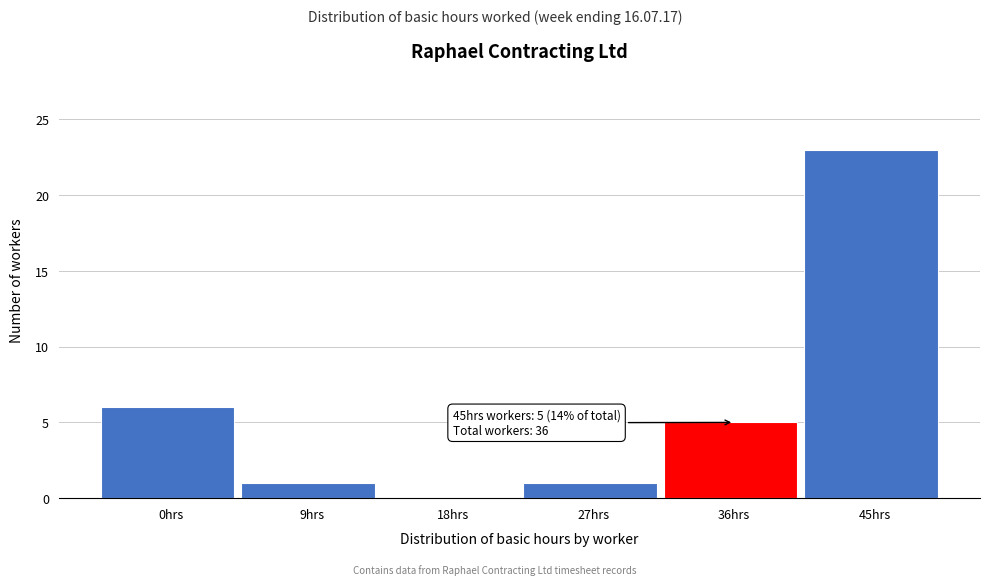

Reading left to right, what are all the values shown in this chart?

0hrs=6	9hrs=1	18hrs=0	27hrs=1	36hrs=5	45hrs=23